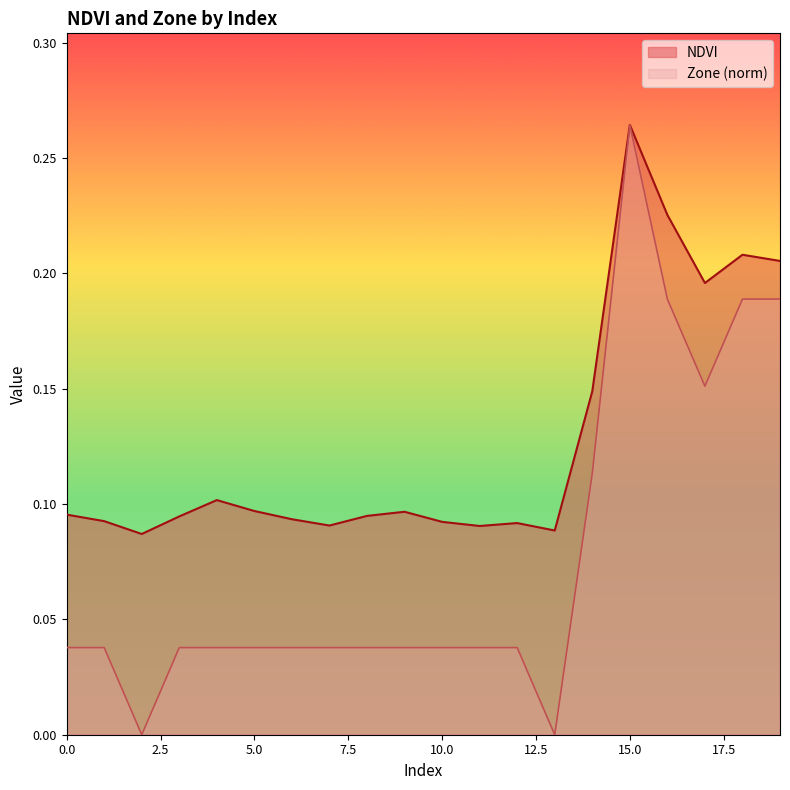

What is the difference between the second highest and minimum values in the NDVI series?

0.1